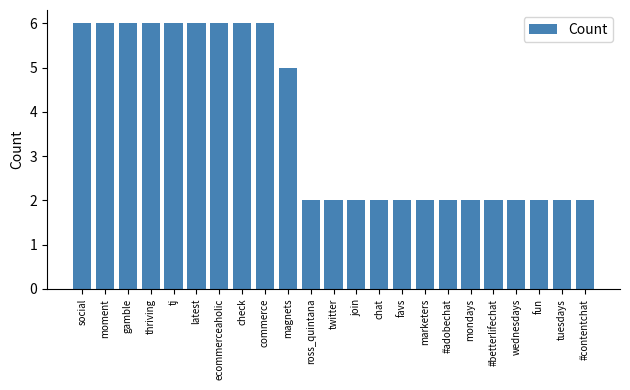

What is the value of the 20th bar from the left?

2